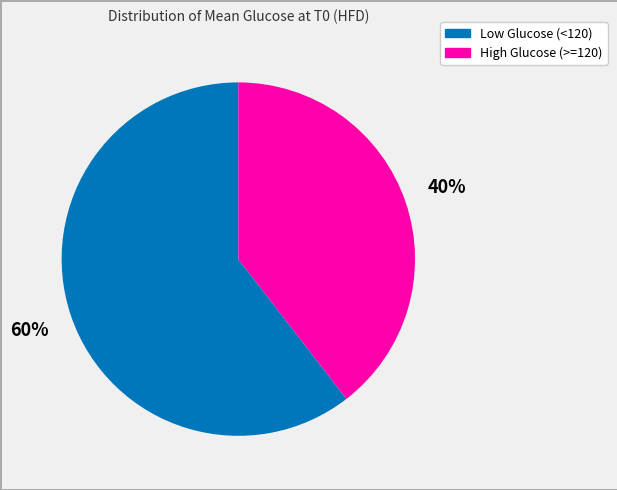

To the nearest percent, what is the average slice percentage?

50%